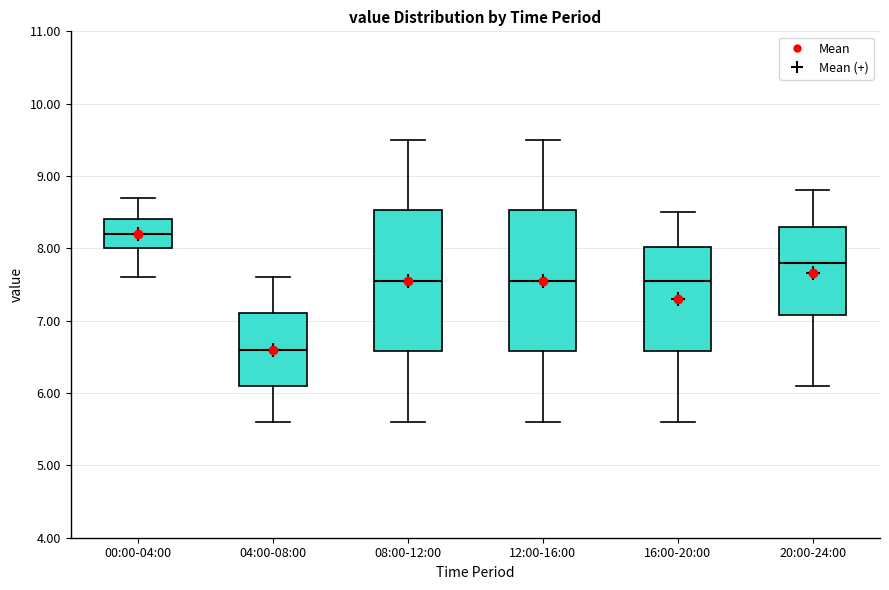

Reading left to right, read every box against the y-axis: the position of its median line, the range the box covers, and the ends of its whiskers. The values are not printed on the chart, so give them approximately, as read against the axis.

00:00-04:00: median 8.2, box 8.0 to 8.4, whiskers 7.6 to 8.7
04:00-08:00: median 6.6, box 6.1 to 7.1, whiskers 5.6 to 7.6
08:00-12:00: median 7.6, box 6.6 to 8.5, whiskers 5.6 to 9.5
12:00-16:00: median 7.6, box 6.6 to 8.5, whiskers 5.6 to 9.5
16:00-20:00: median 7.6, box 6.6 to 8.0, whiskers 5.6 to 8.5
20:00-24:00: median 7.8, box 7.1 to 8.3, whiskers 6.1 to 8.8